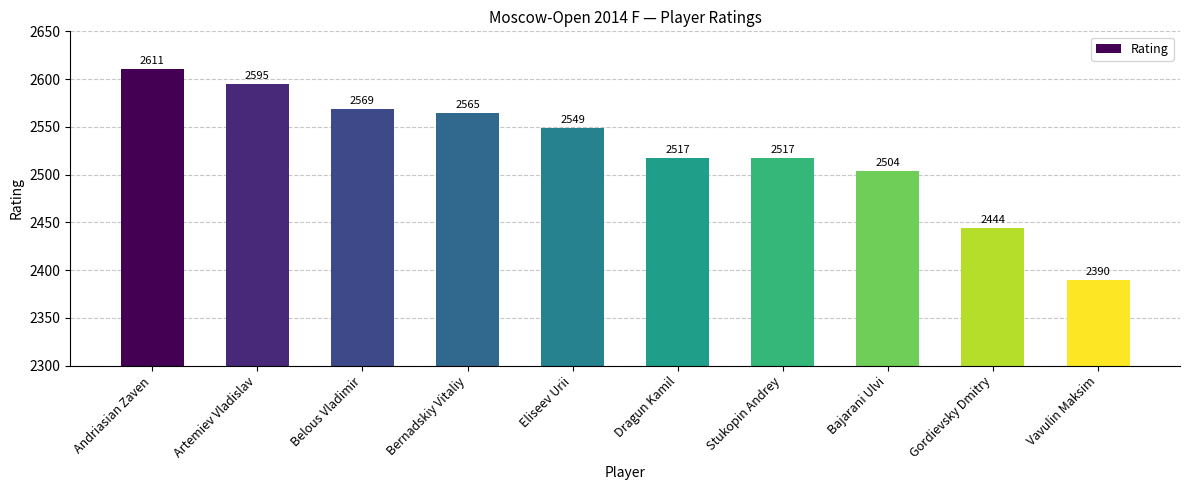

What is the value of the 7th bar from the left?

2517